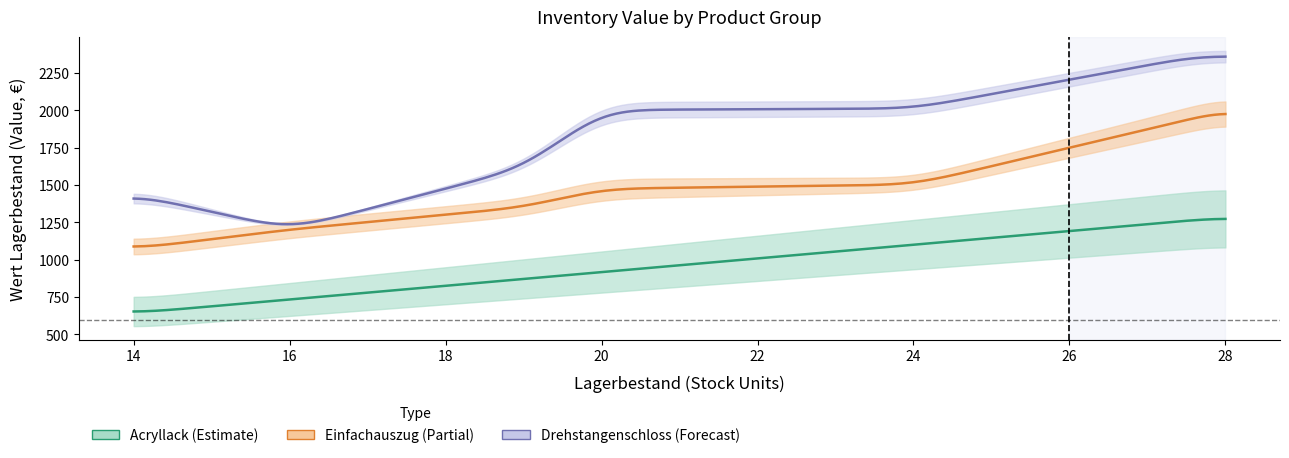

At which category is the sum across all series the highest?

28